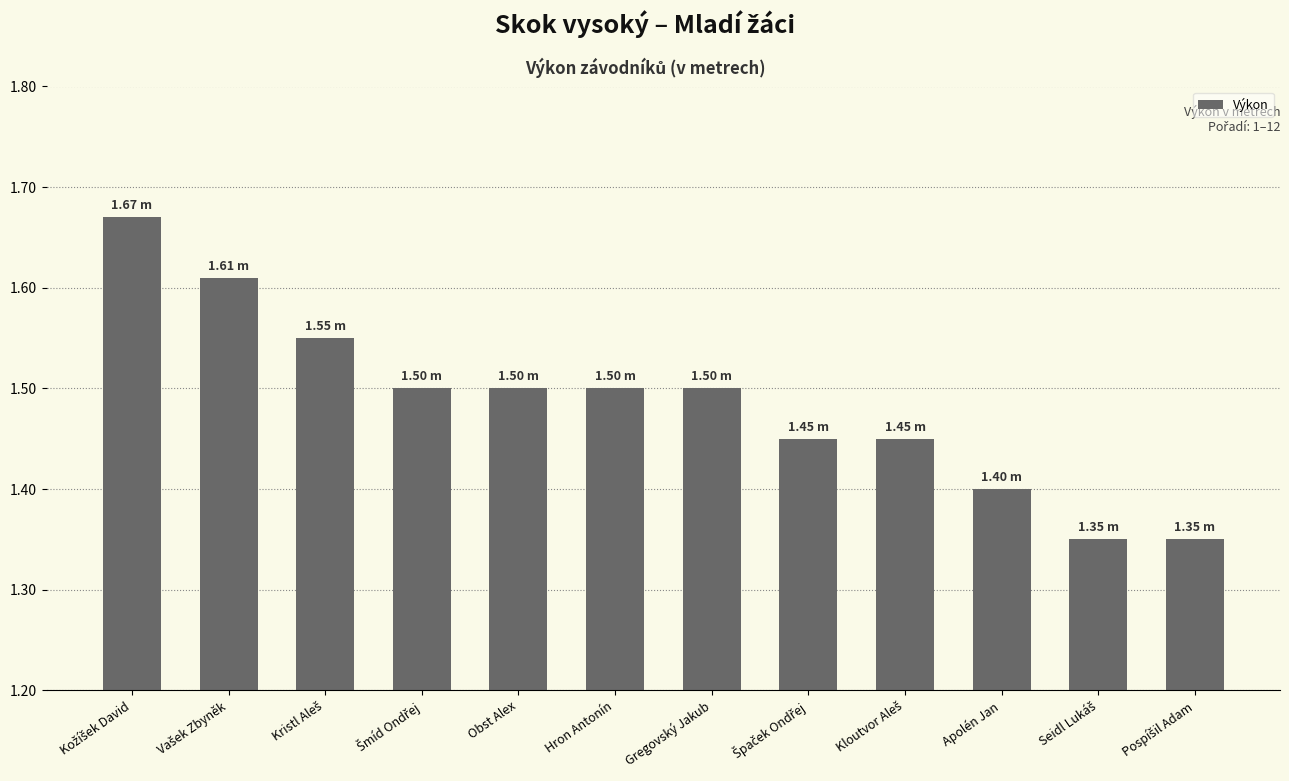

Count the values in the range 1 to 2.

12